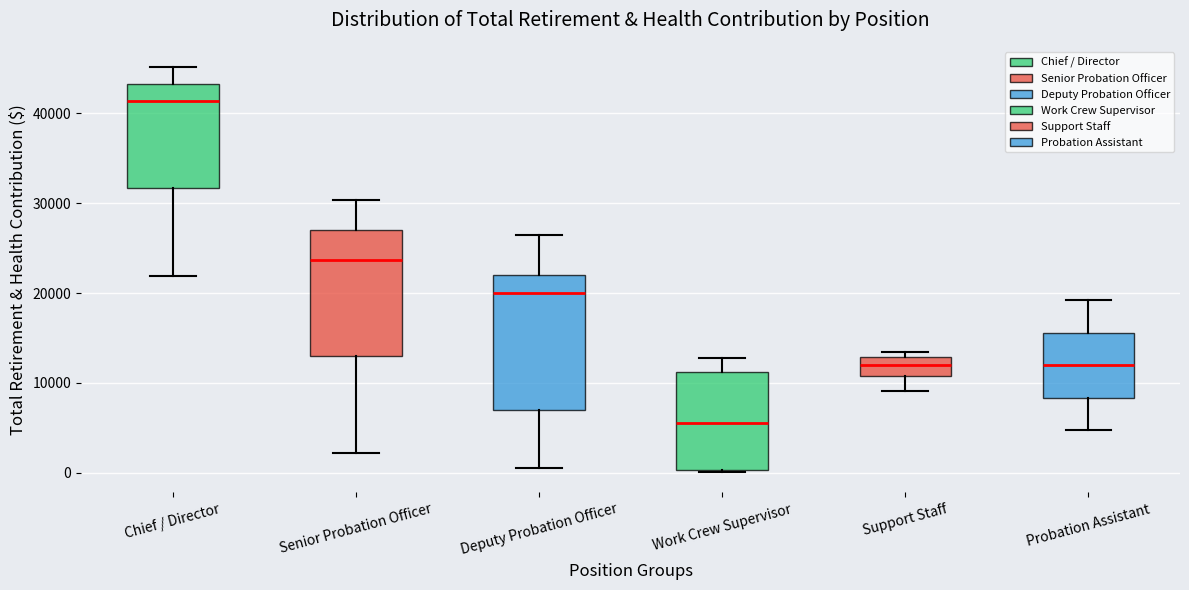

Reading left to right, read every box against the y-axis: the position of its median line, the range the box covers, and the ends of its whiskers. The values are not printed on the chart, so give them approximately, as read against the axis.

Chief / Director: median 41000, box 32000 to 43000, whiskers 22000 to 45000
Senior Probation Officer: median 24000, box 13000 to 27000, whiskers 2000 to 30000
Deputy Probation Officer: median 20000, box 7000 to 22000, whiskers 1000 to 26000
Work Crew Supervisor: median 6000, box 0 to 11000, whiskers 0 to 13000
Support Staff: median 12000, box 11000 to 13000, whiskers 9000 to 13000 (just above the box's upper edge)
Probation Assistant: median 12000, box 8000 to 16000, whiskers 5000 to 19000